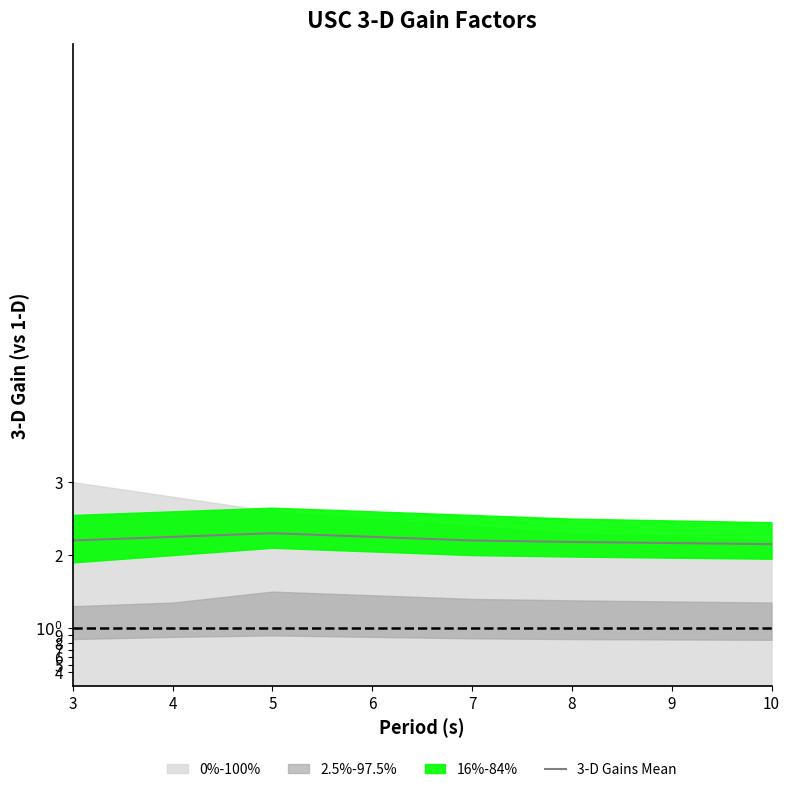

What is the value of the 5th point from the left?

2.2